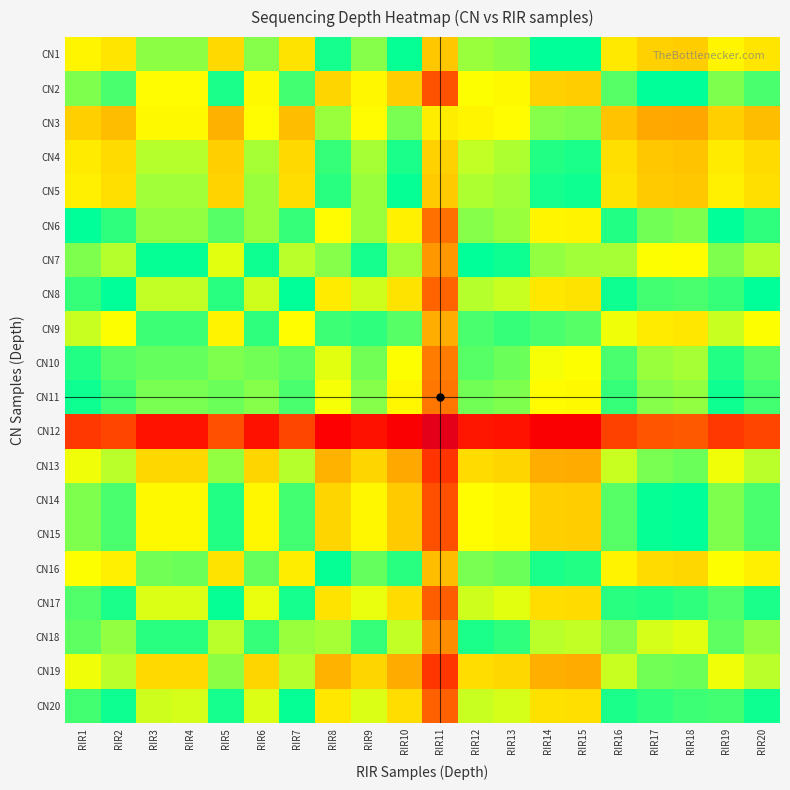

What is the greatest value displayed?

6.4